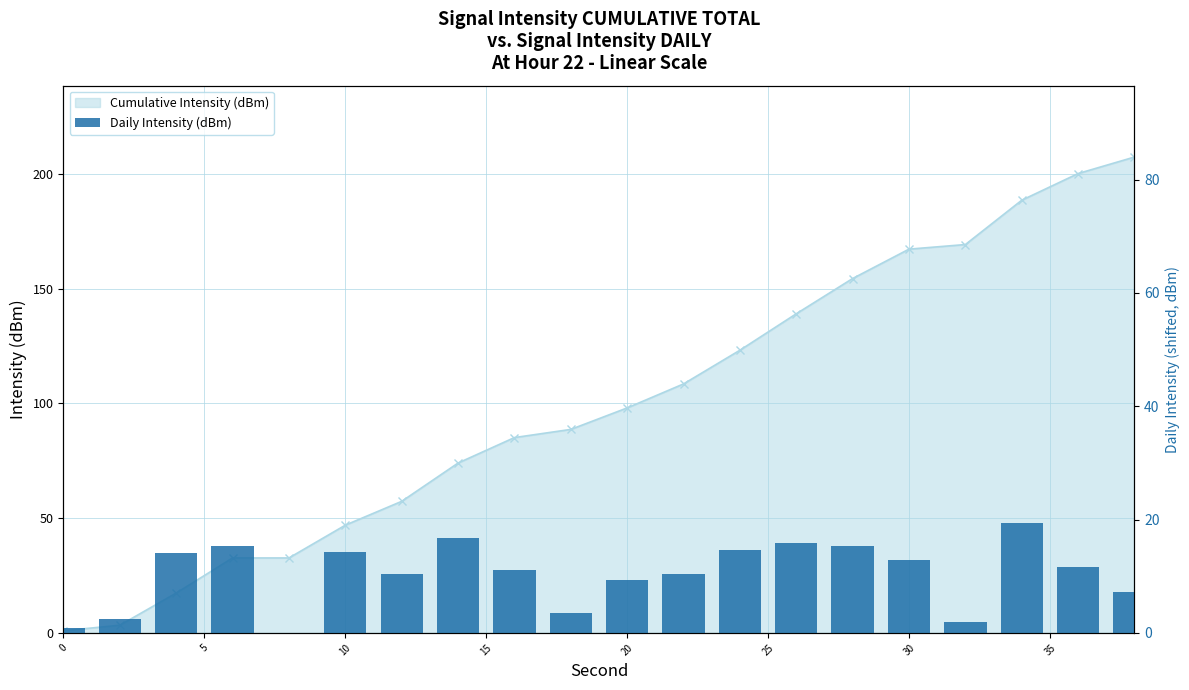

How many categories are shown in the chart?

20